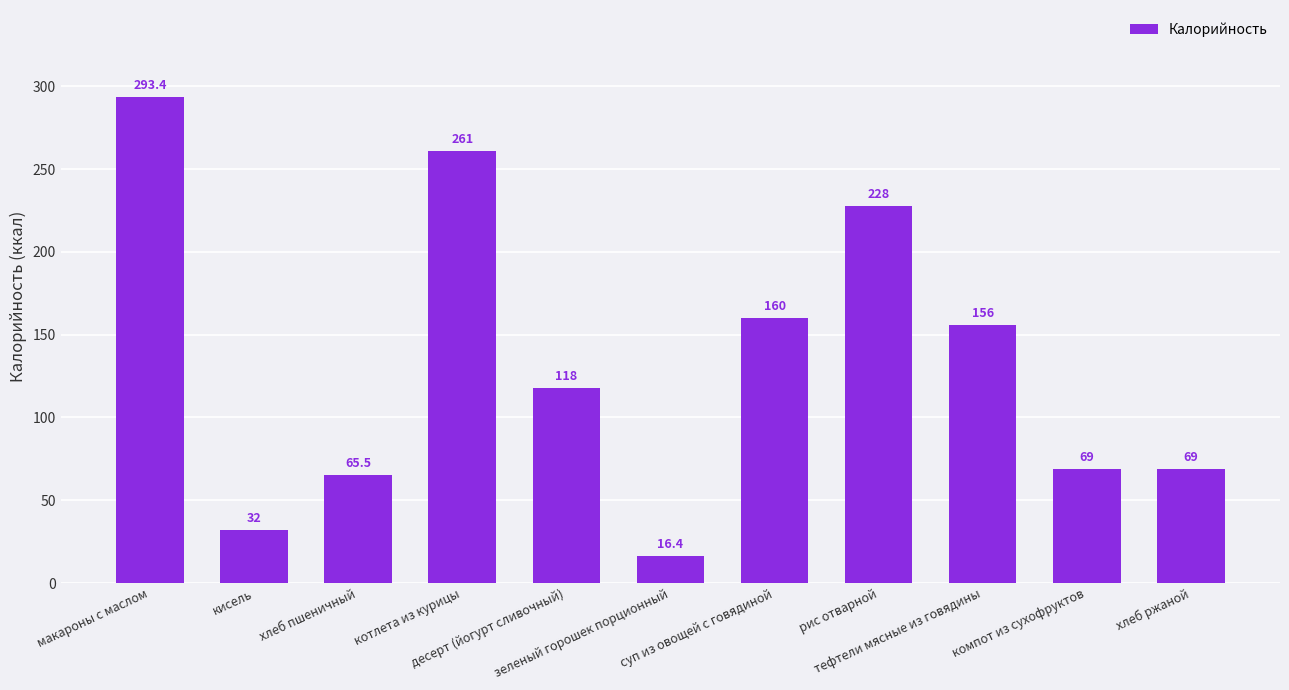

What is the minimum value shown in the chart?

16.4